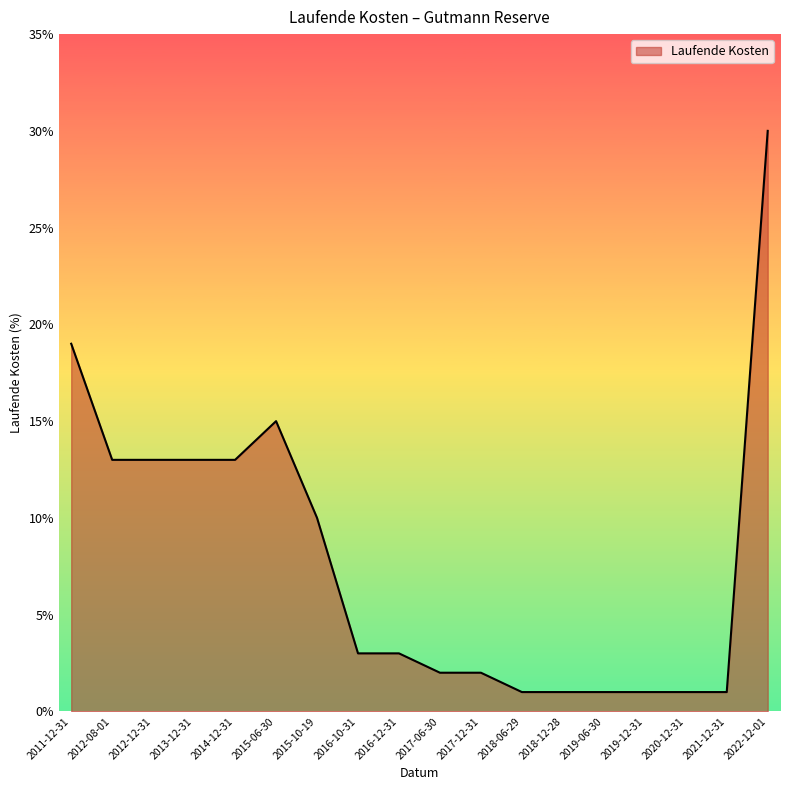

Does the chart have visible grid lines?

No